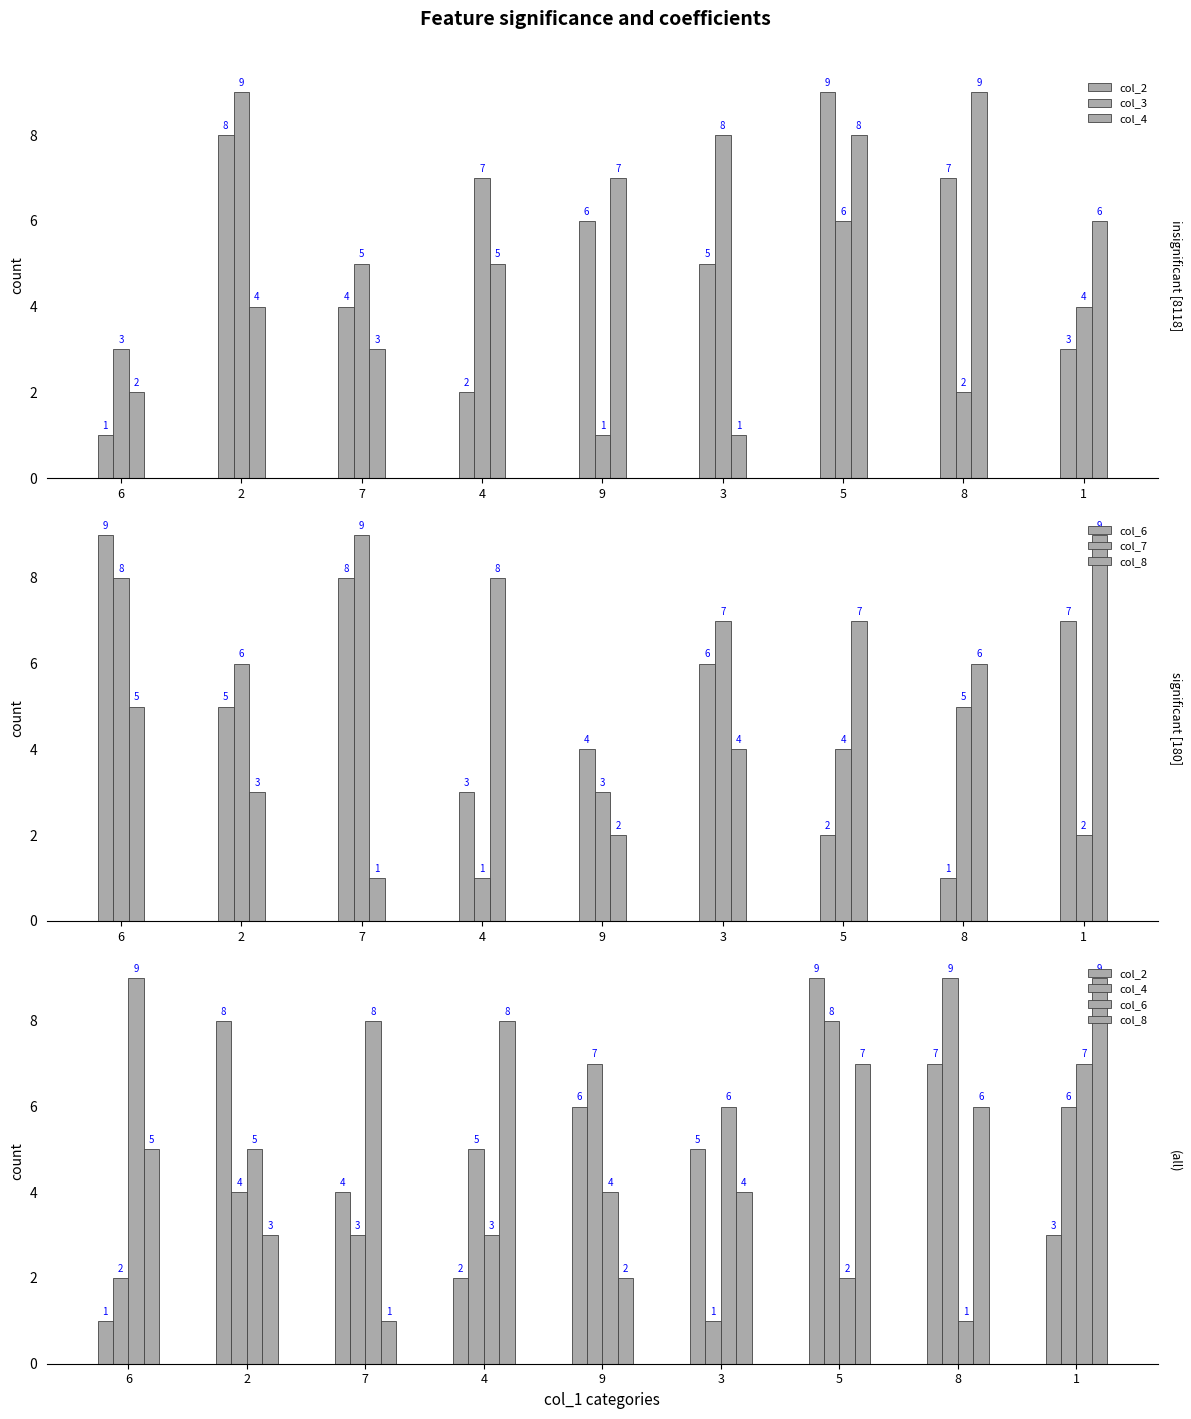

Rank the series by their maximum value, from highest to lowest.

col_2, col_3, col_4, col_6, col_7, col_8